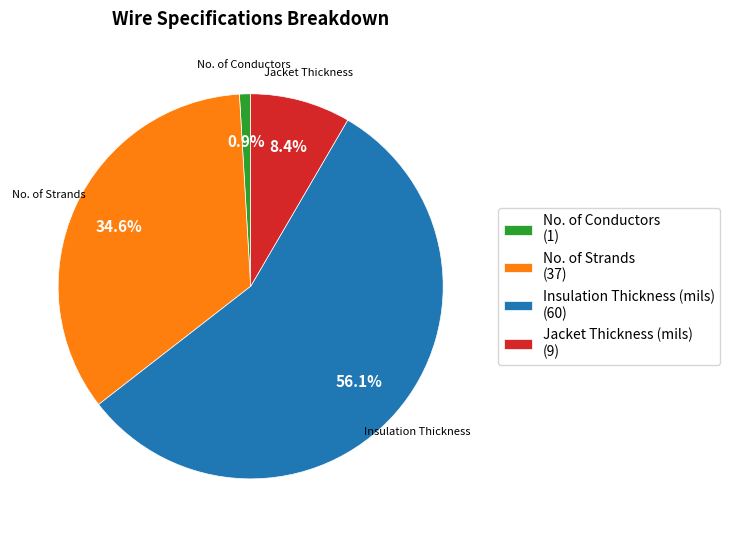

How much of the chart is everything except Jacket Thickness (mils) (9)?

91.6%